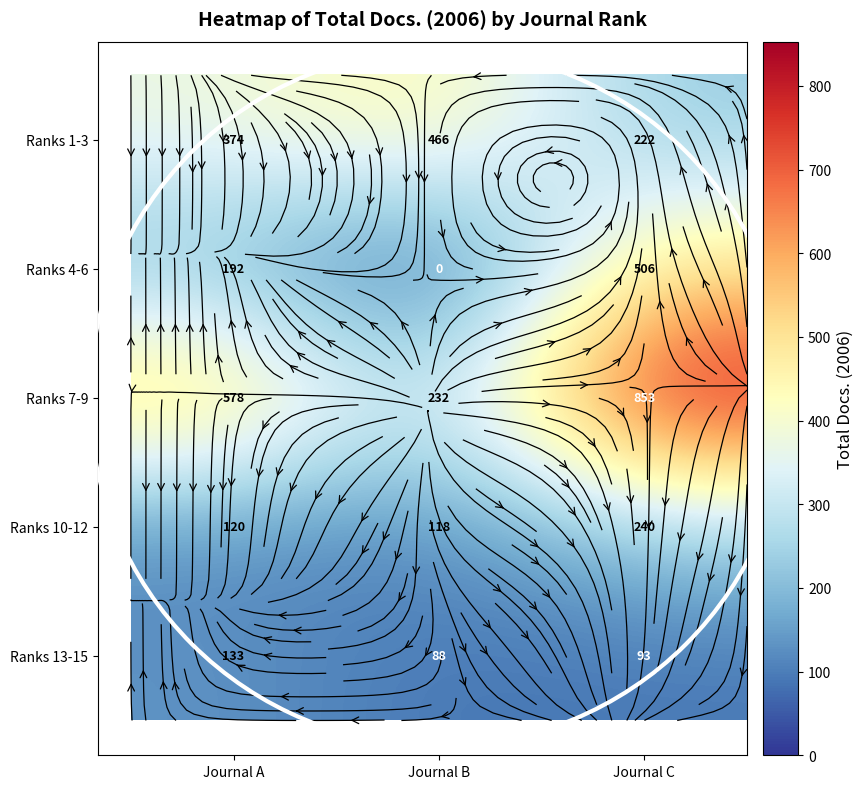

What is the maximum value shown in the chart?

853